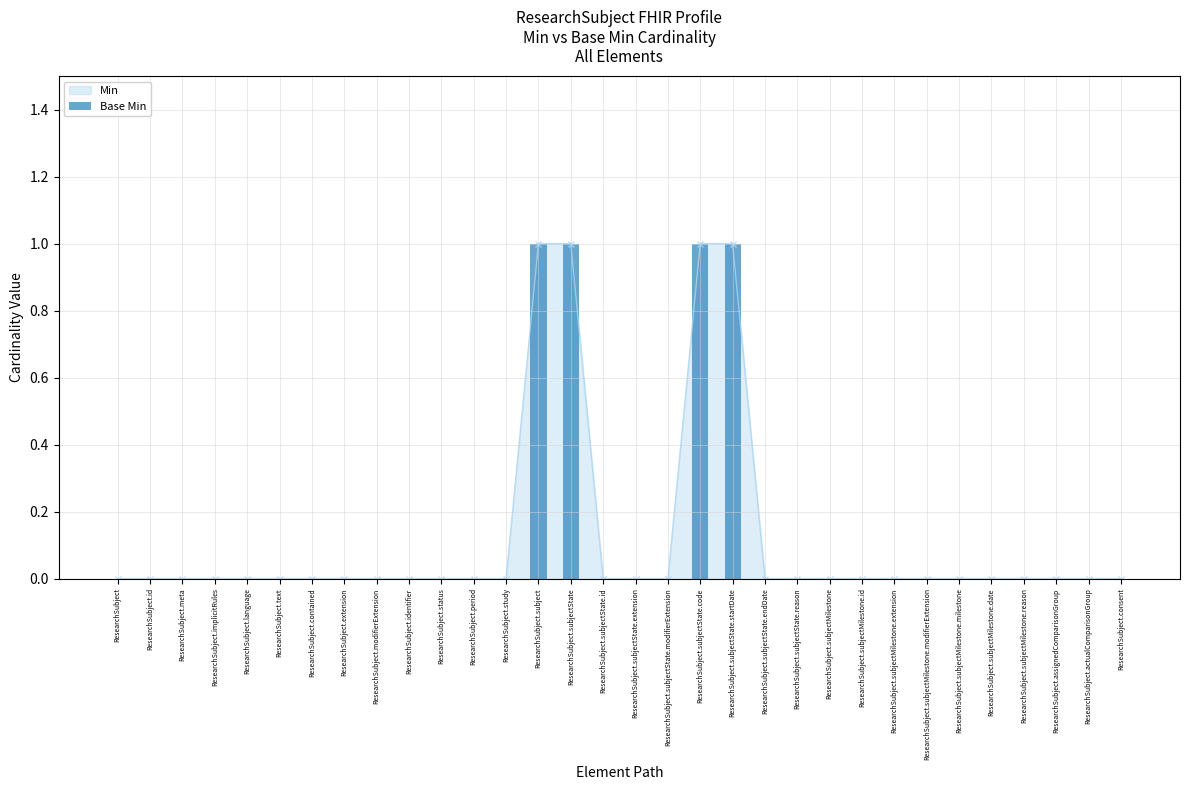

How many groups of bars are there?

32